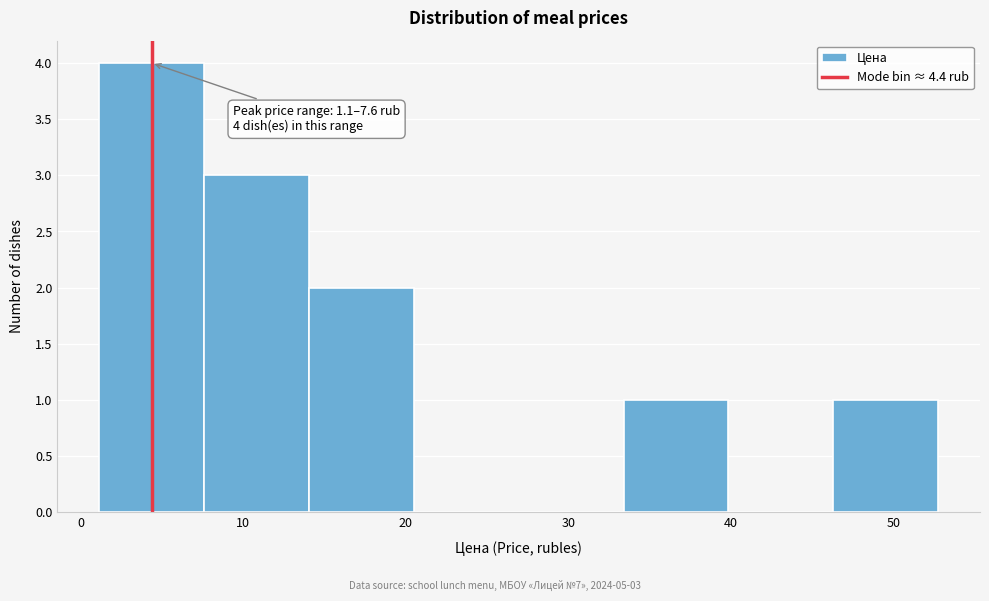

Which range on the x-axis has the tallest bar?

1 to 8